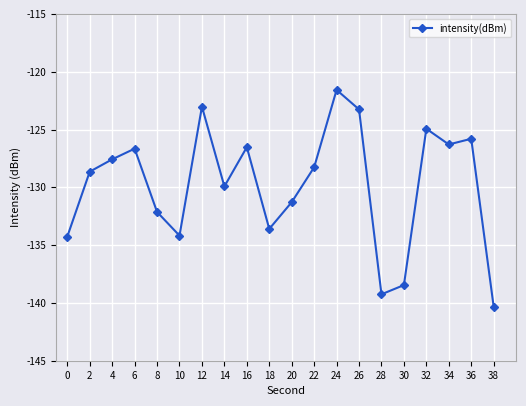

How many data points does each series have?

20